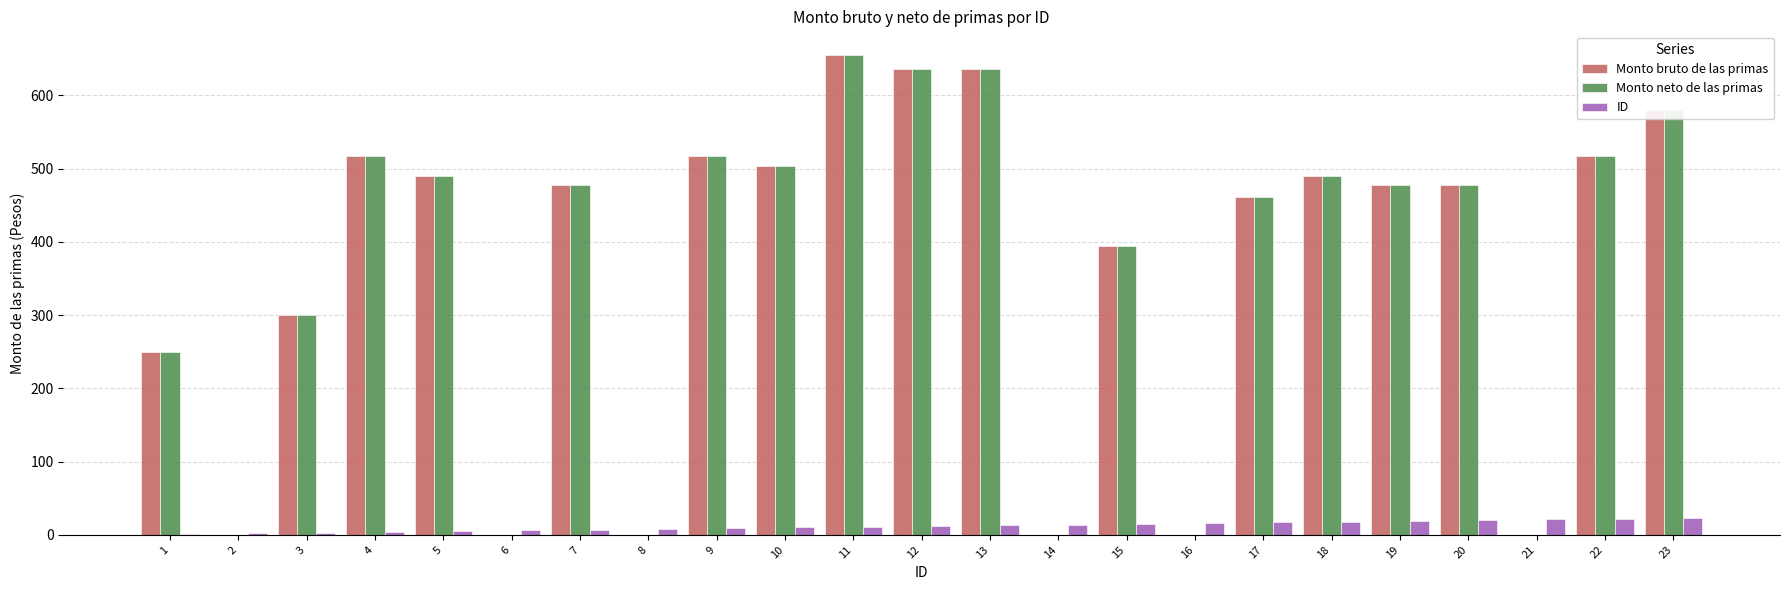

Is the value of Monto bruto de las primas at 20 greater than the value of Monto neto de las primas at 3?

Yes